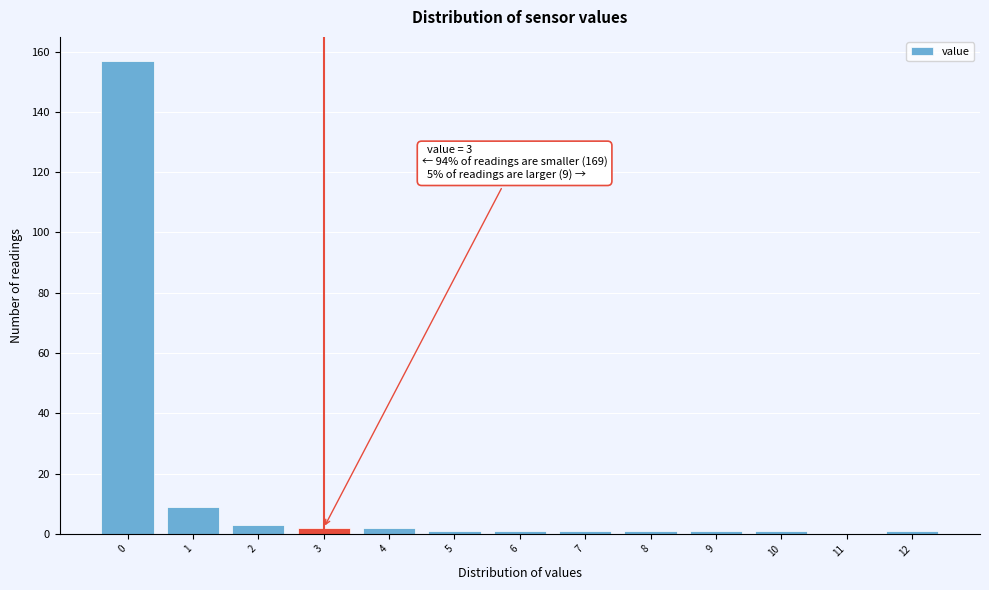

Over which range of the x-axis is the bar tallest?

-0.5 to 0.5